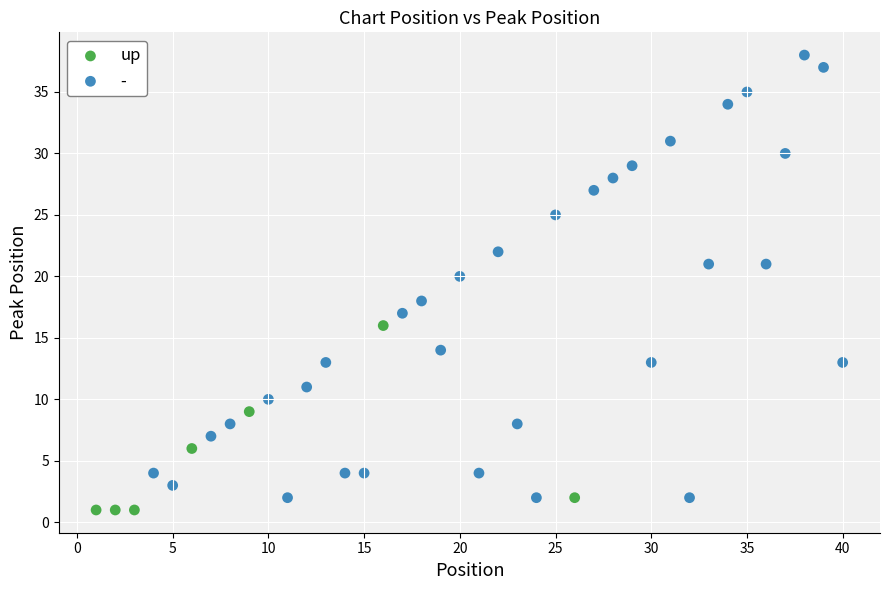

Which series has the widest spread of Y values?

-